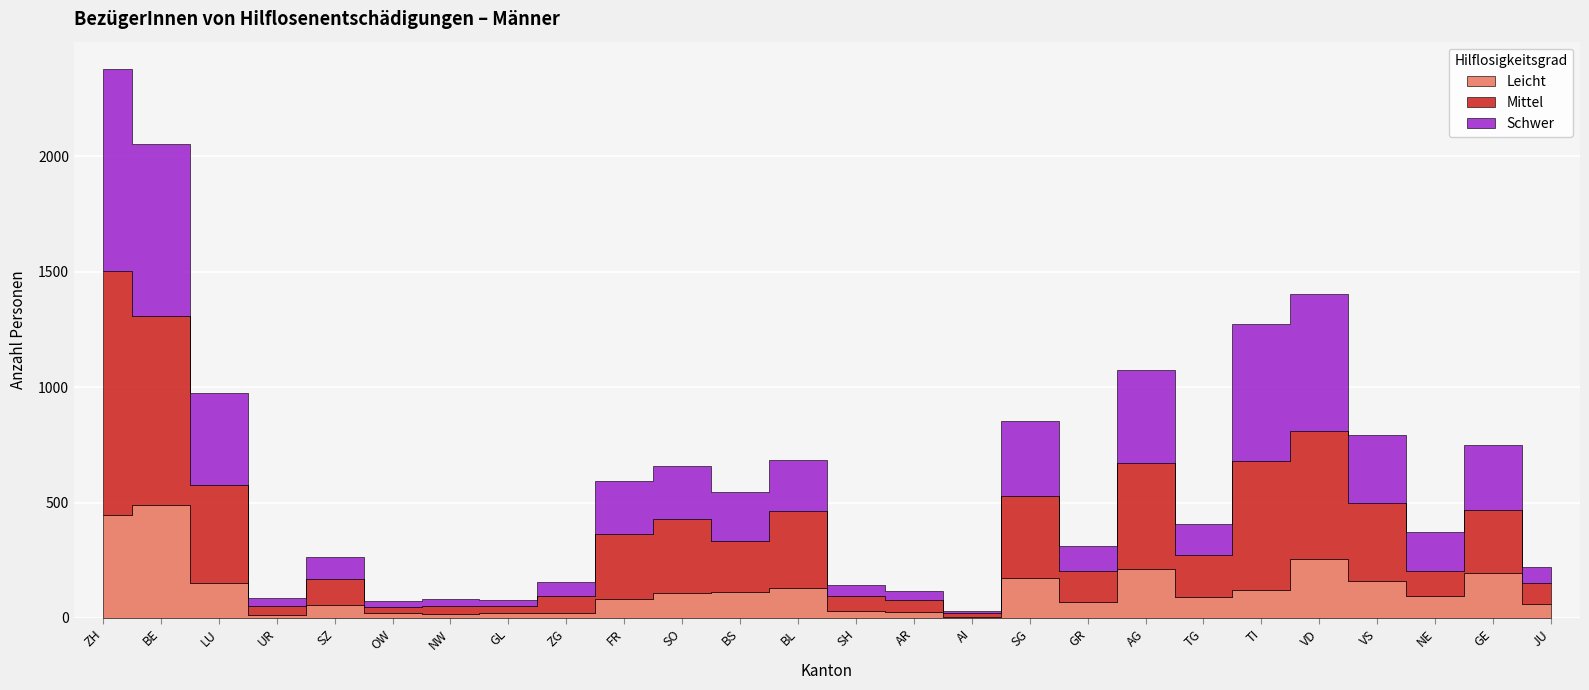

Rank the series at AG from lowest to highest value.

Leicht, Schwer, Mittel